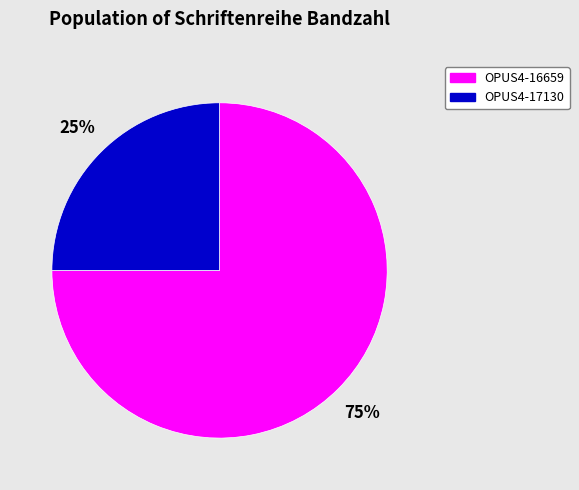

Do OPUS4-17130 and OPUS4-16659 together represent more than half of the pie?

Yes